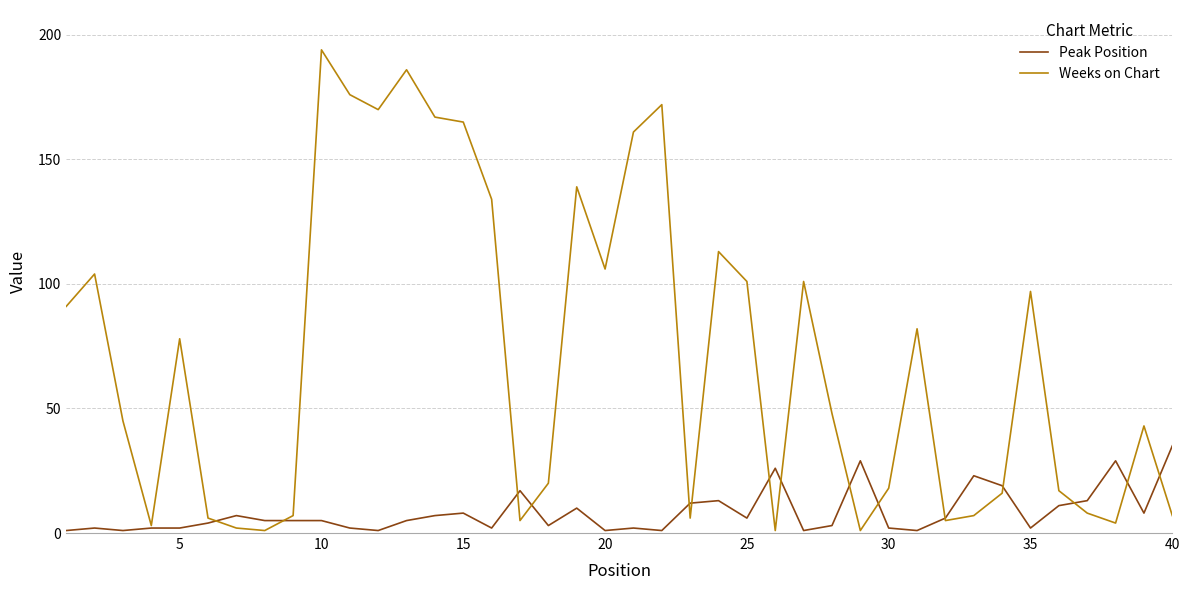

Reading left to right, extract all data points from this chart.

Peak Position: 1	2	1	2	2	4	7	5	5	5	2	1	5	7	8	2	17	3	10	1	2	1	12	13	6	26	1	3	29	2	1	6	23	19	2	11	13	29	8	35
Weeks on Chart: 91	104	45	3	78	6	2	1	7	194	176	170	186	167	165	134	5	20	139	106	161	172	6	113	101	1	101	48	1	18	82	5	7	16	97	17	8	4	43	7